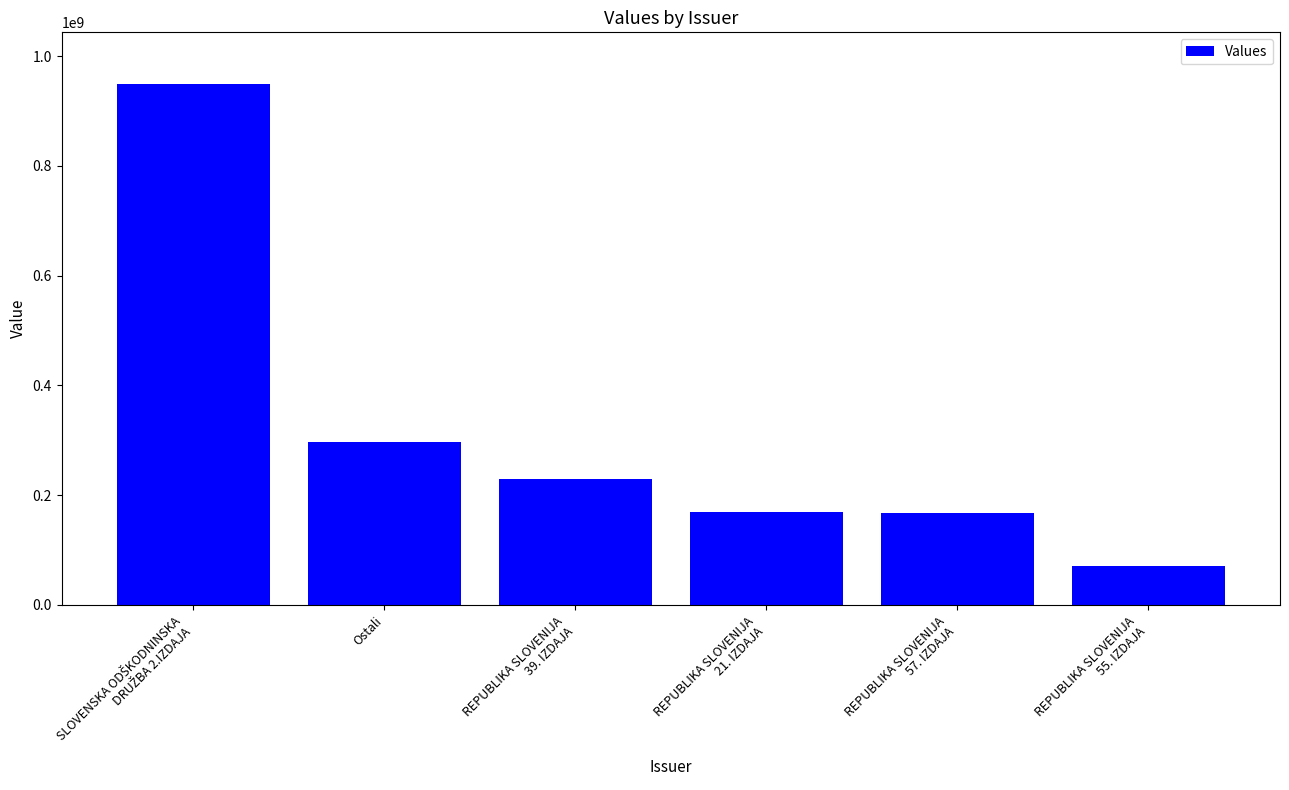

What position from the right is REPUBLIKA SLOVENIJA
21. IZDAJA?

3